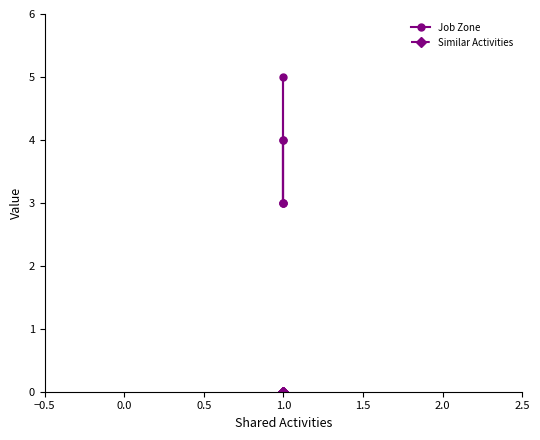

True or false: Job Zone and Similar Activities intersect in this chart.

False